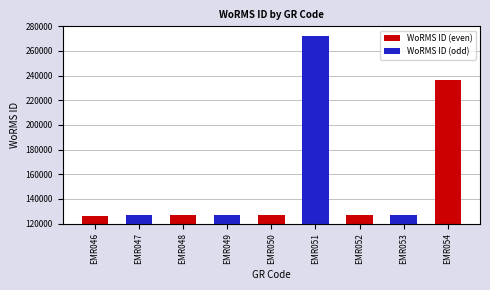

How many data points are above 127150?

4